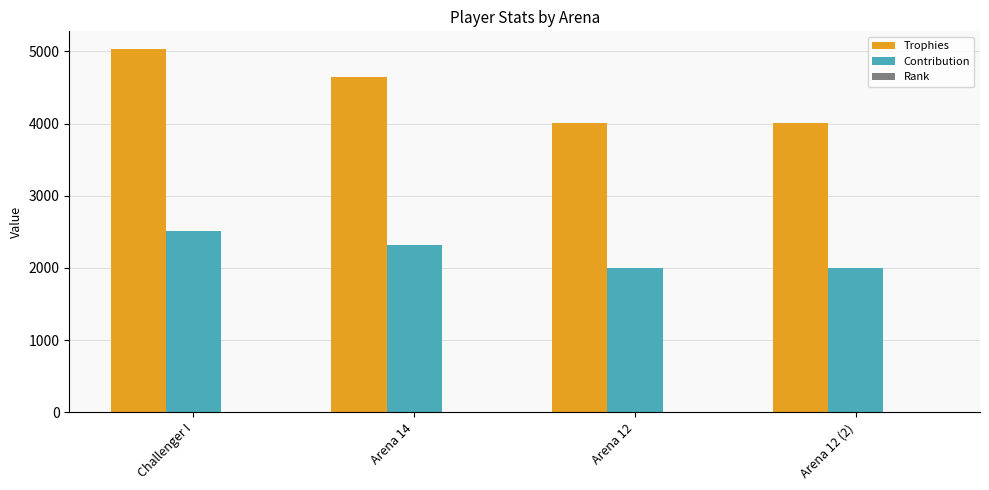

What is the spread (max minus min) of values at Challenger I?

5025